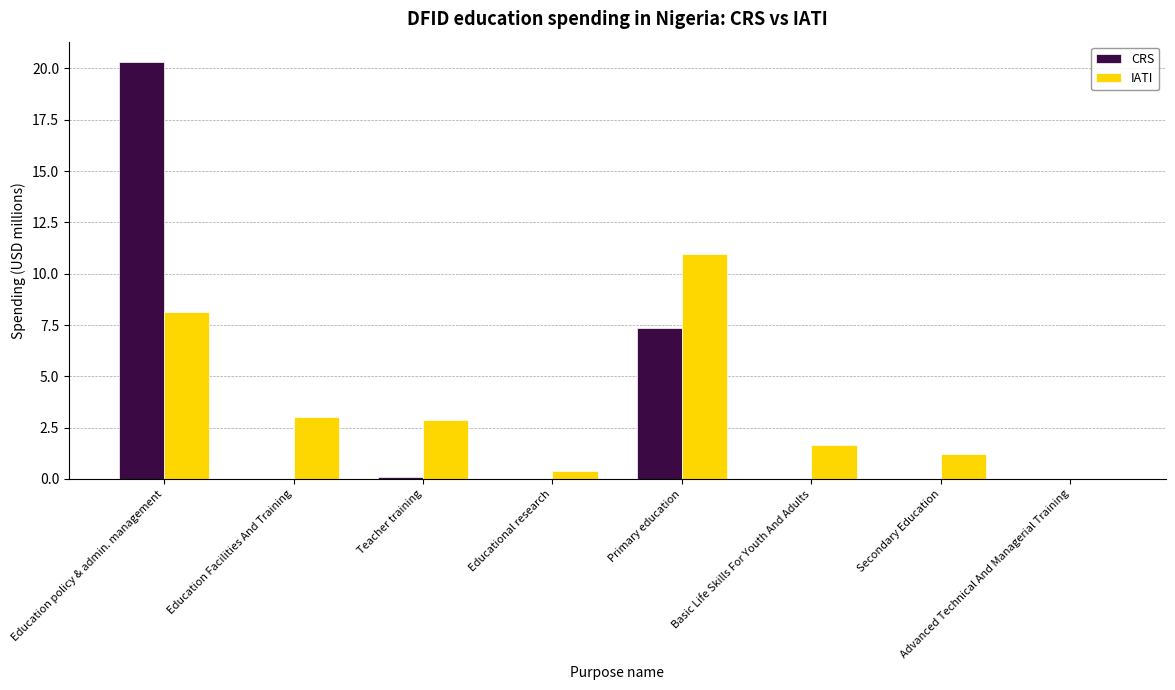

Is the value of CRS at Education policy & admin. management greater than the value of IATI at Education Facilities And Training?

Yes